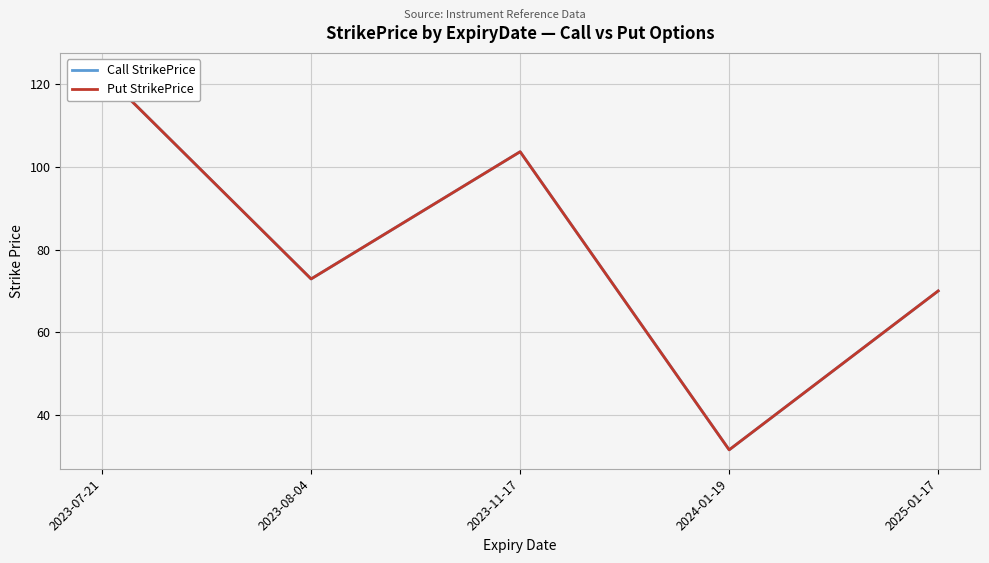

What is the minimum value shown in the chart?

31.6